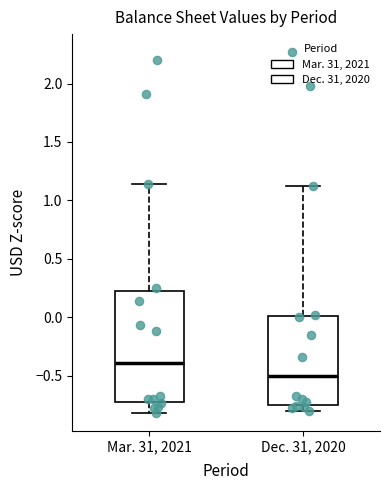

Which box has the lowest median line?

Dec. 31, 2020